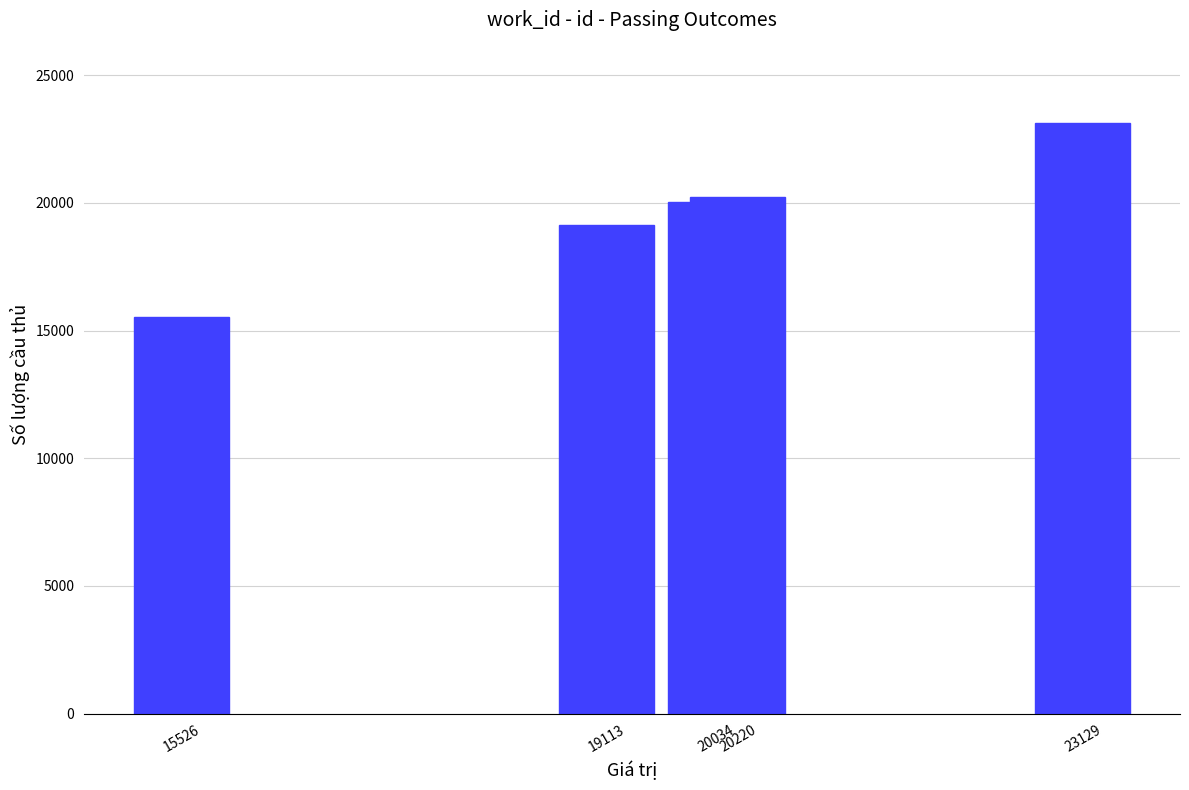

What is the sum of all values?

98022